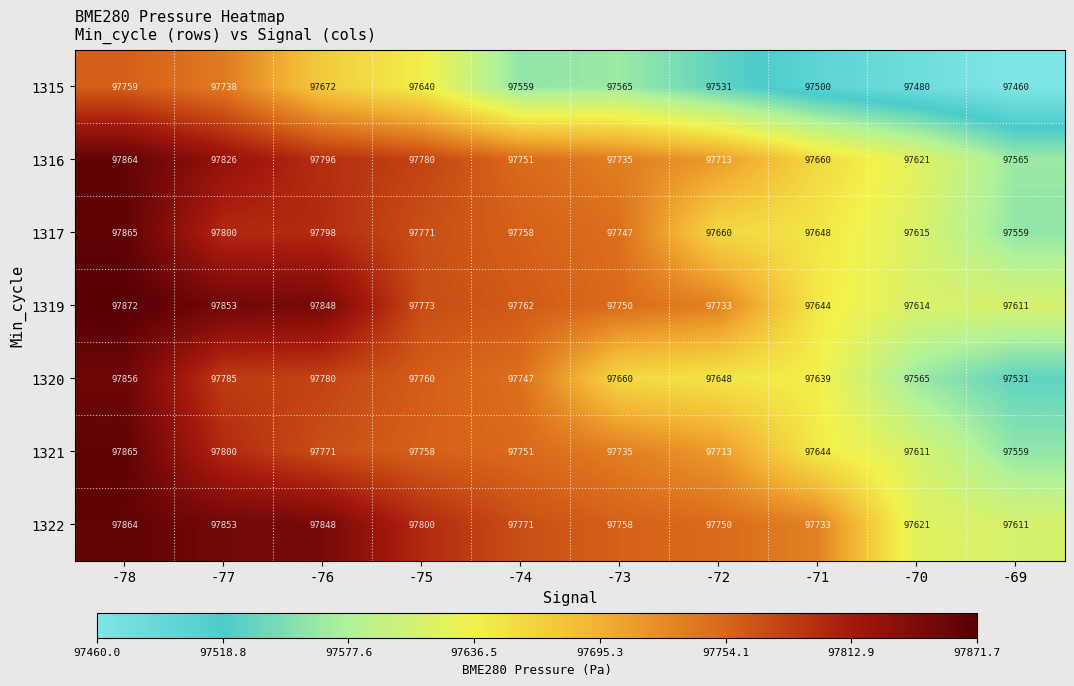

What is the spread (max minus min) of values at -71?

233